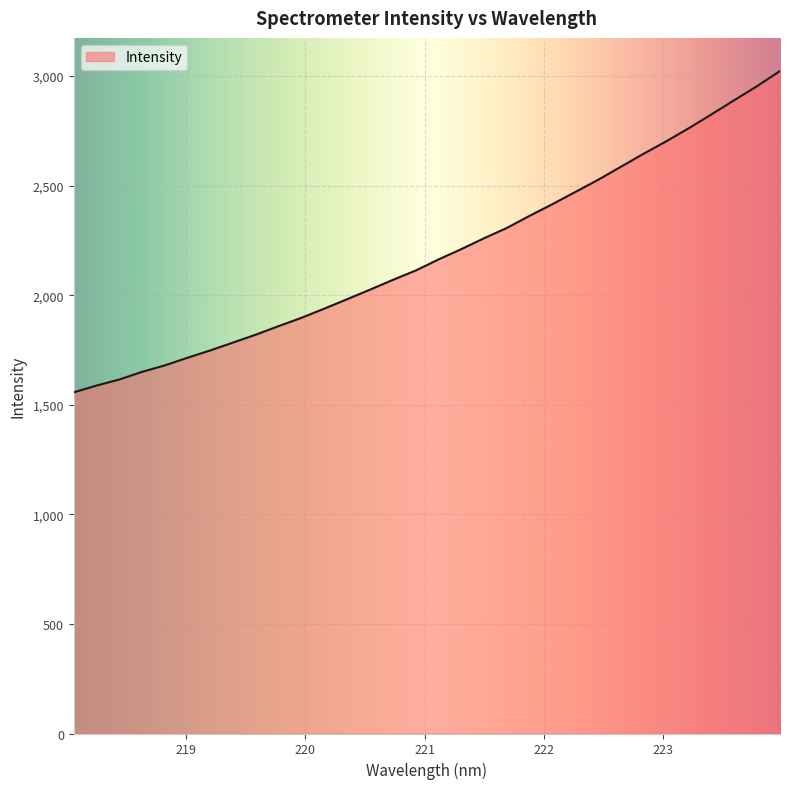

How many lines are shown in the chart?

1